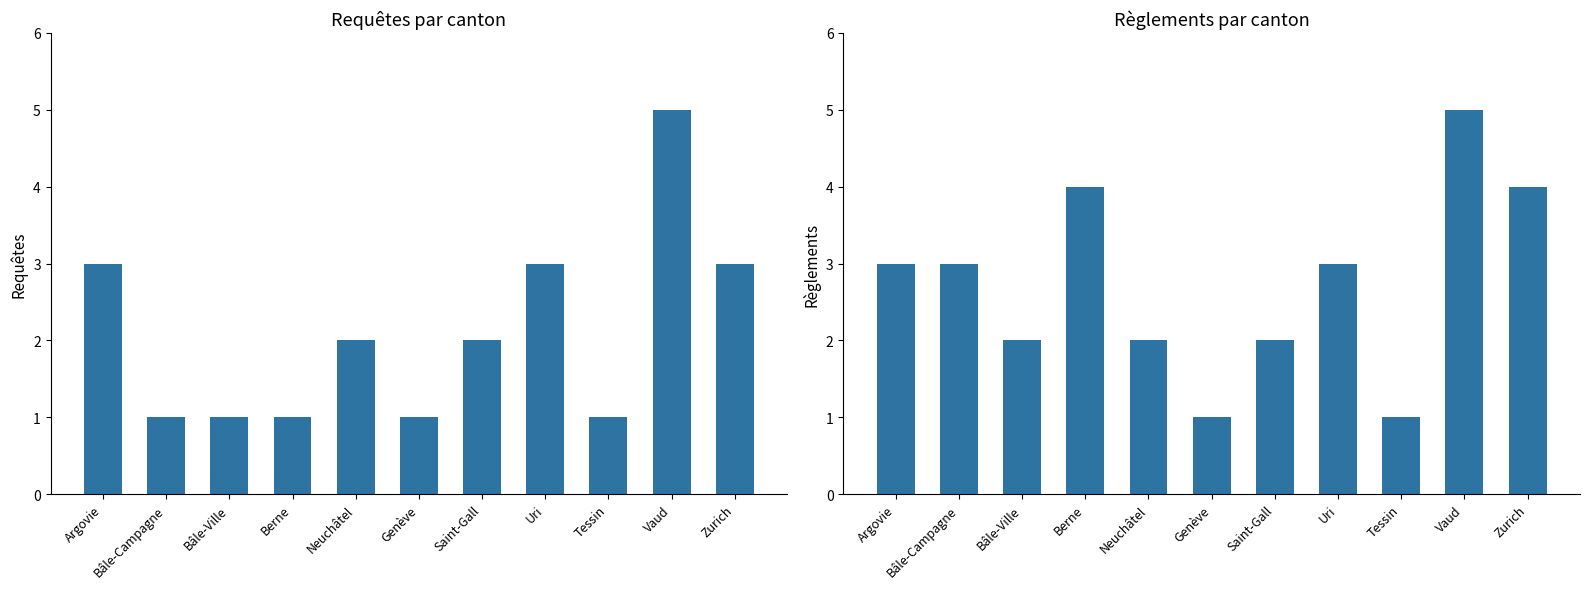

Does the chart contain stacked bars?

No